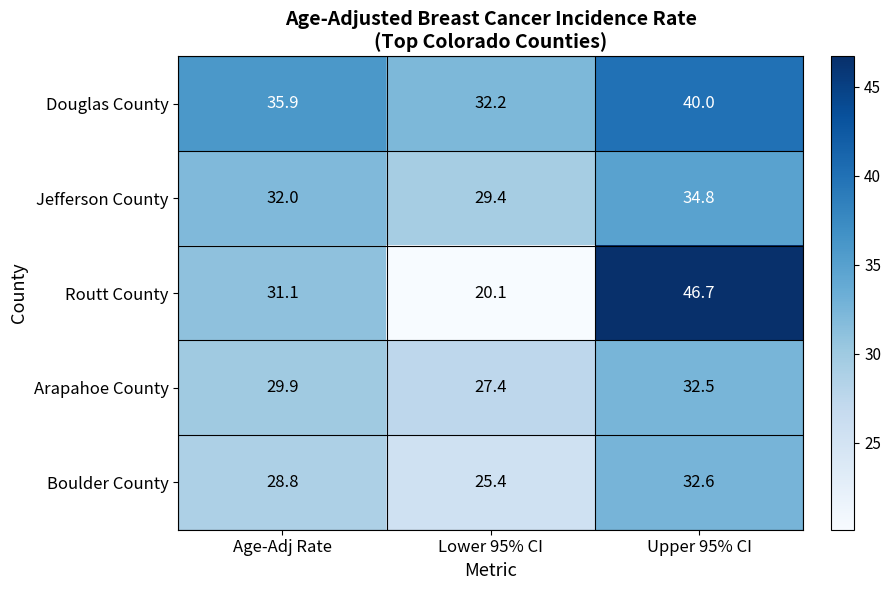

Which series changed the most between Lower 95% CI and Upper 95% CI?

Routt County